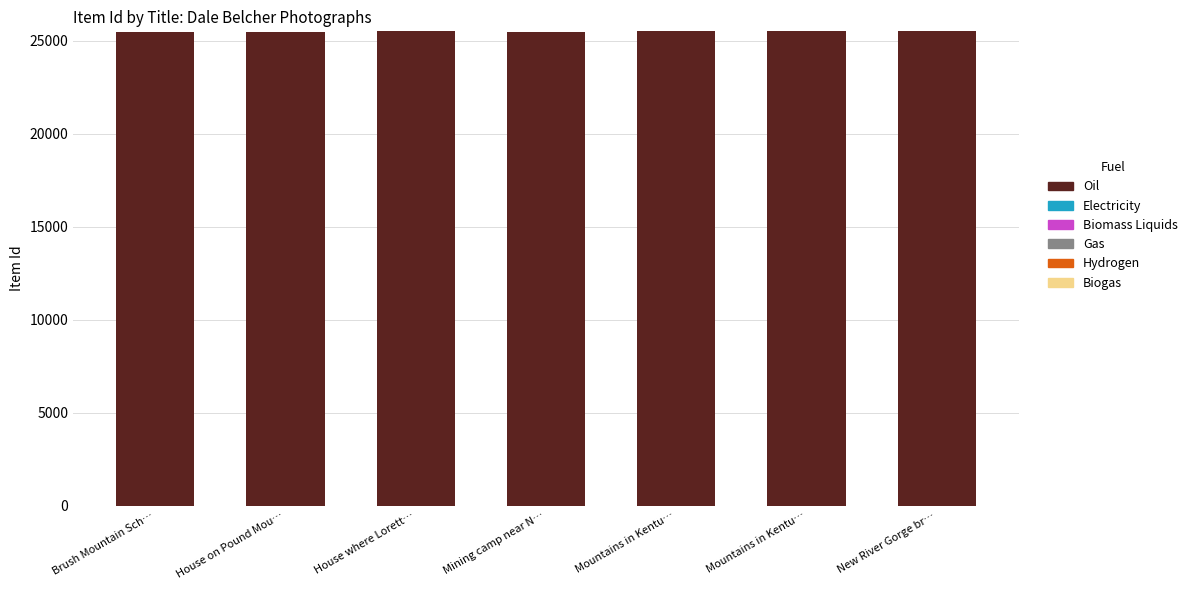

How many data points are less than 25508?

3